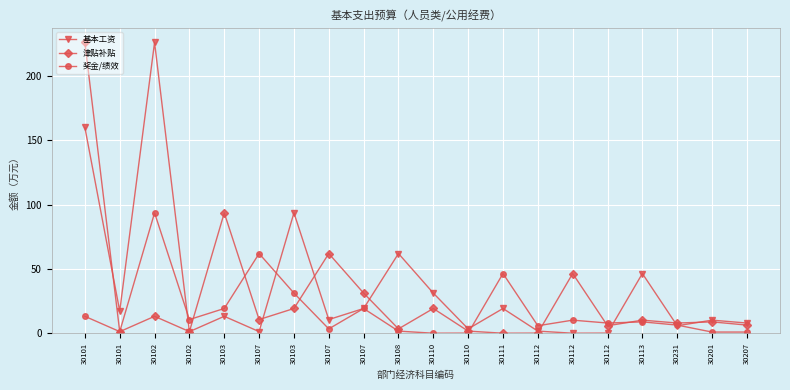

At which category does 奖金/绩效 reach its first local valley?

30101